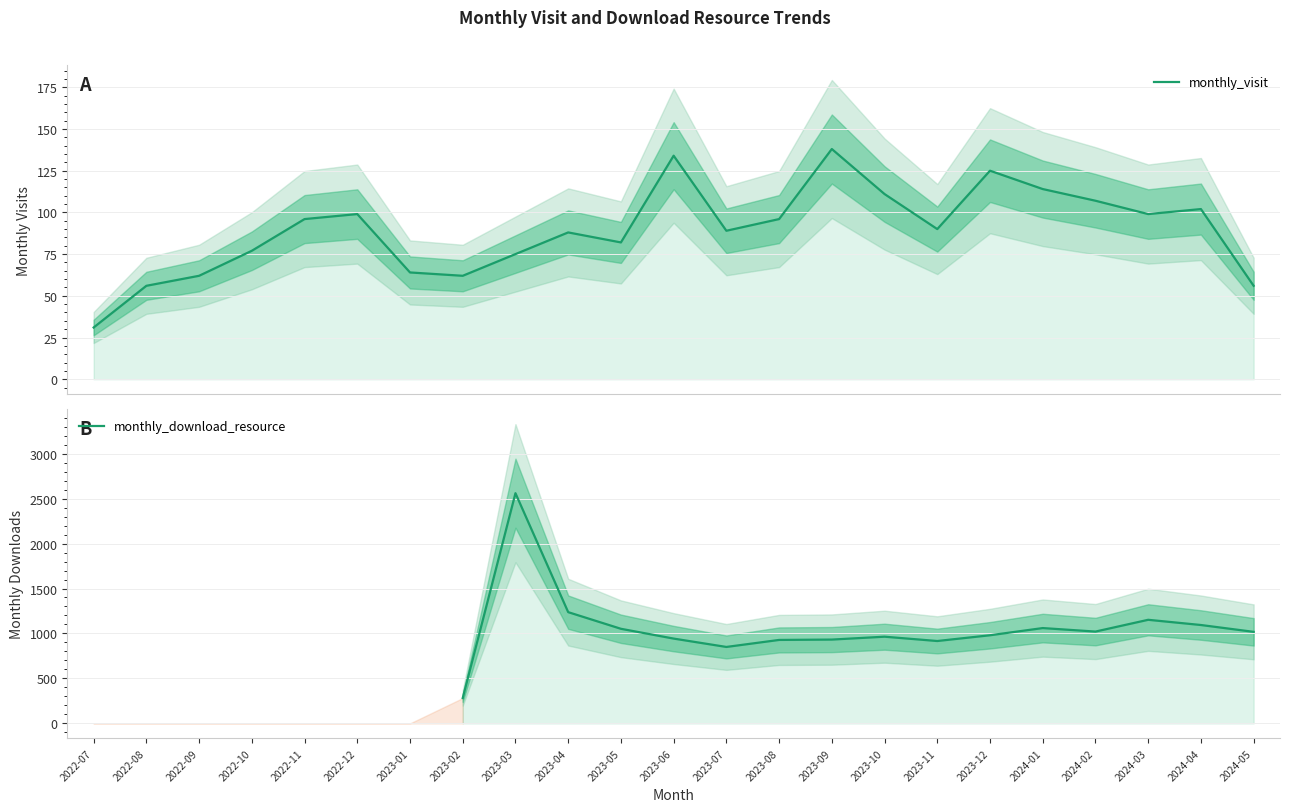

List the labels in order of value, smallest first.

2022-07, 2022-08, 2024-05, 2022-09, 2023-02, 2023-01, 2023-03, 2022-10, 2023-05, 2023-04, 2023-07, 2023-11, 2022-11, 2023-08, 2022-12, 2024-03, 2024-04, 2024-02, 2023-10, 2024-01, 2023-12, 2023-06, 2023-09